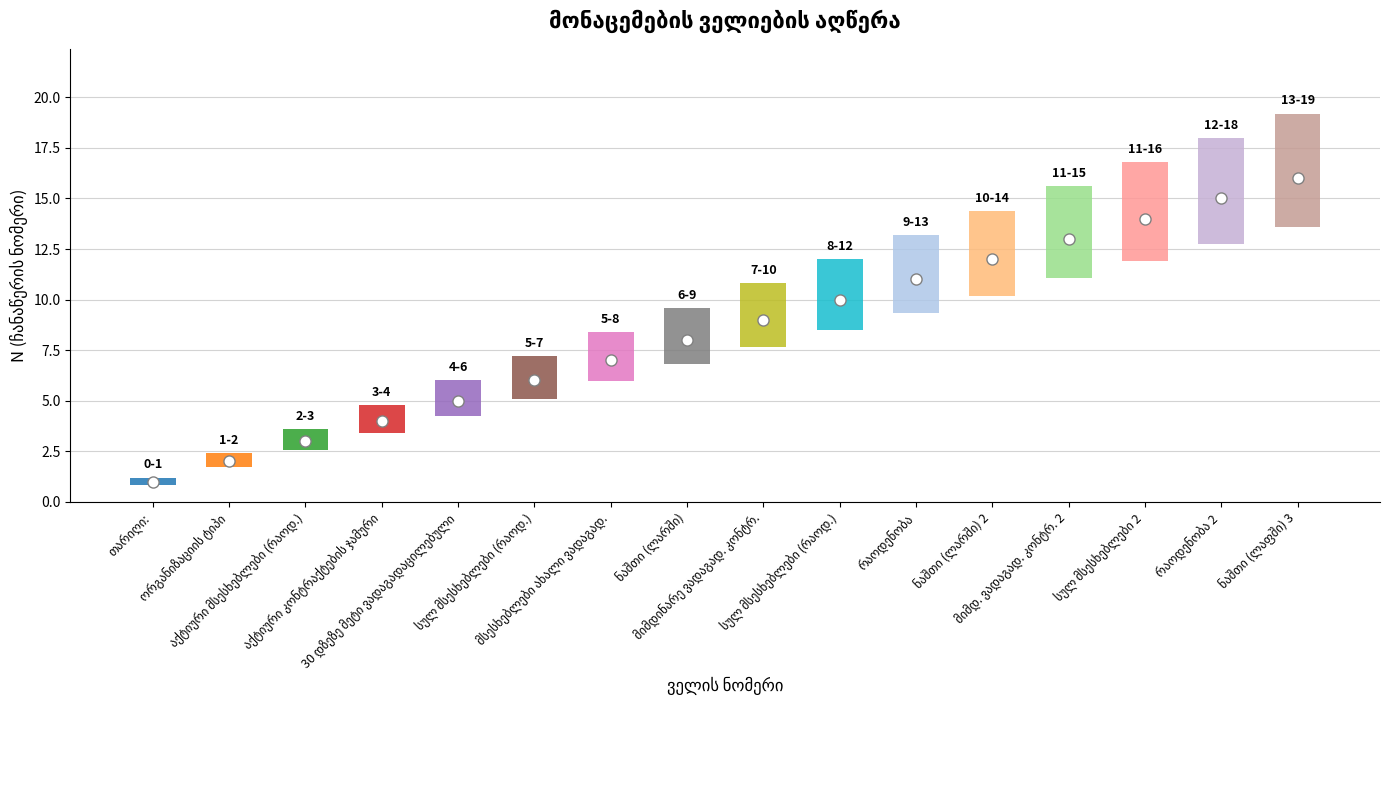

How many bars are there in total?

16